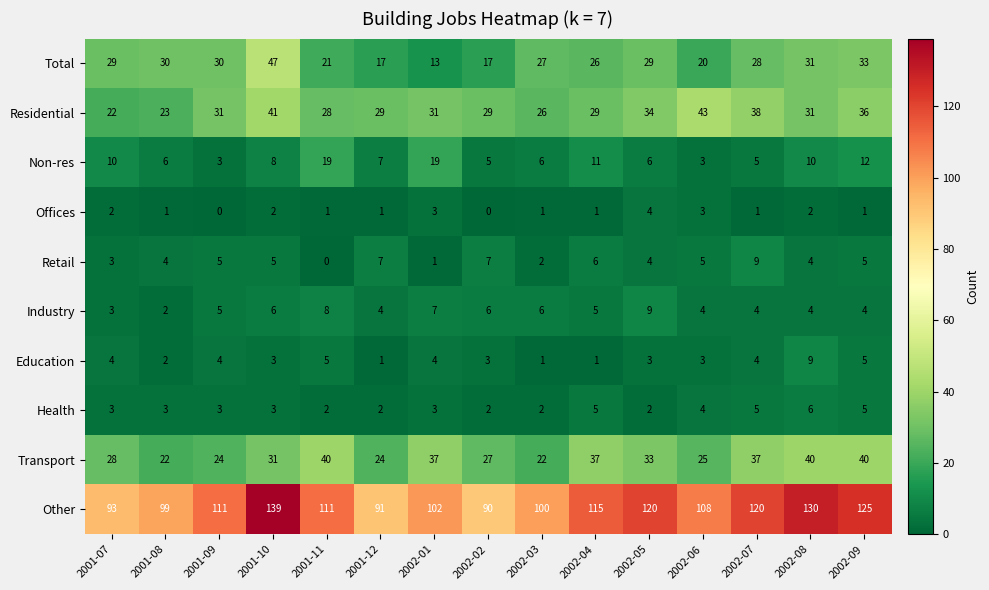

Is it true that Offices equals 1 at 2001-09?

False